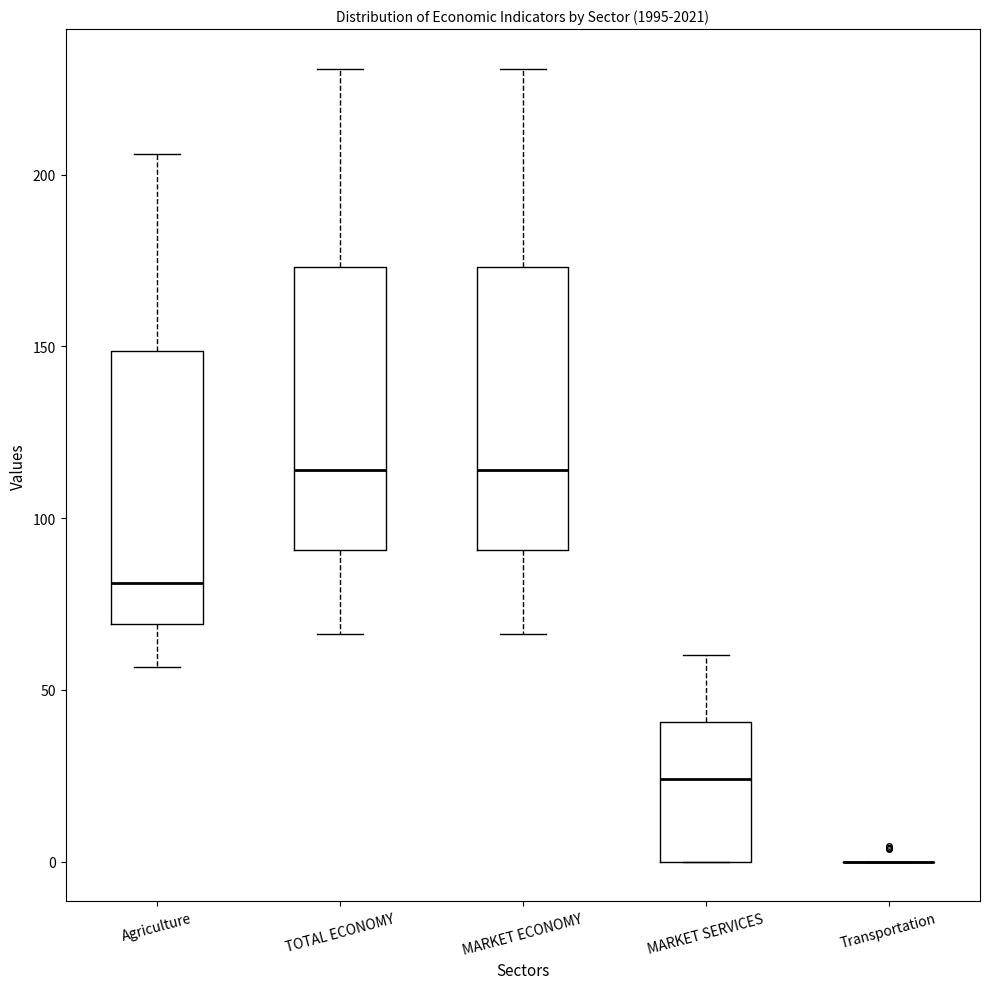

Reading left to right, transcribe this box plot: for each box, give where its median line is, the range the box spans, and where its two whiskers end, as read against the y-axis. The values are not printed on the chart, so give them approximately, as read against the axis.

Agriculture: median 80, box 70 to 150, whiskers 55 to 205
TOTAL ECONOMY: median 115, box 90 to 175, whiskers 65 to 230
MARKET ECONOMY: median 115, box 90 to 175, whiskers 65 to 230
MARKET SERVICES: median 25, box 0 to 40, whiskers 0 to 60
Transportation: box collapsed to a line at 0, whiskers 0 to 0